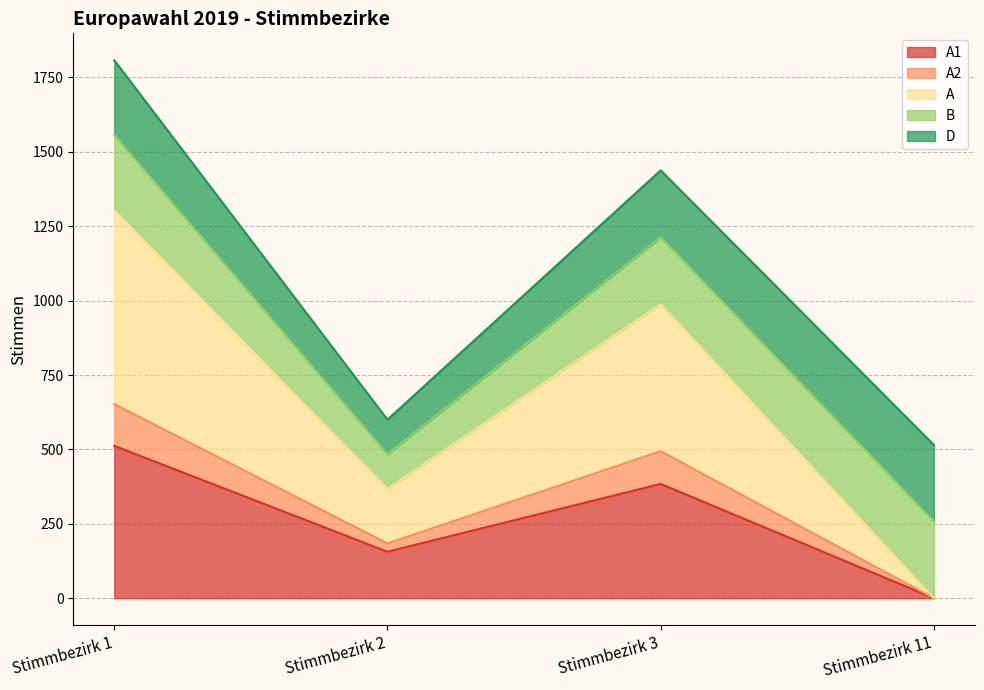

What is the difference between the maximum and minimum values in the A series?

652